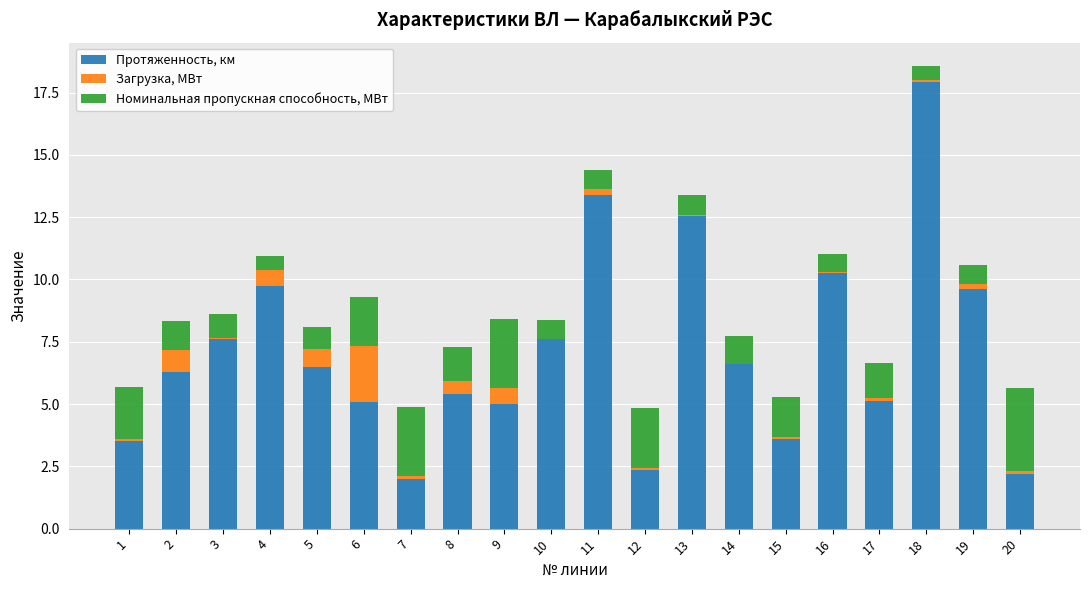

Is it true that Протяженность, км equals 2.0 at 7?

True